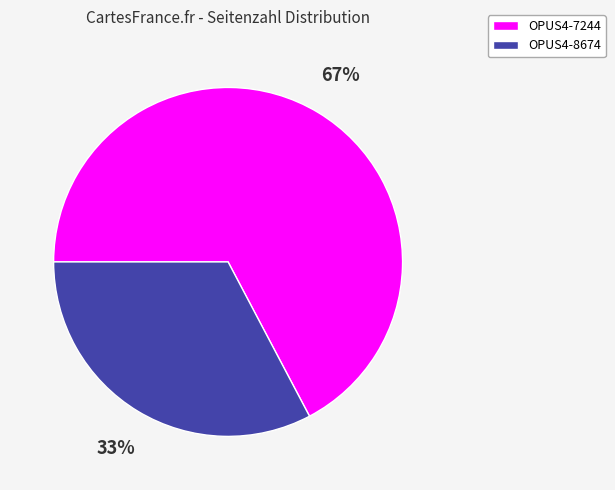

To the nearest percent, what is the combined percentage of OPUS4-8674 and OPUS4-7244?

100%